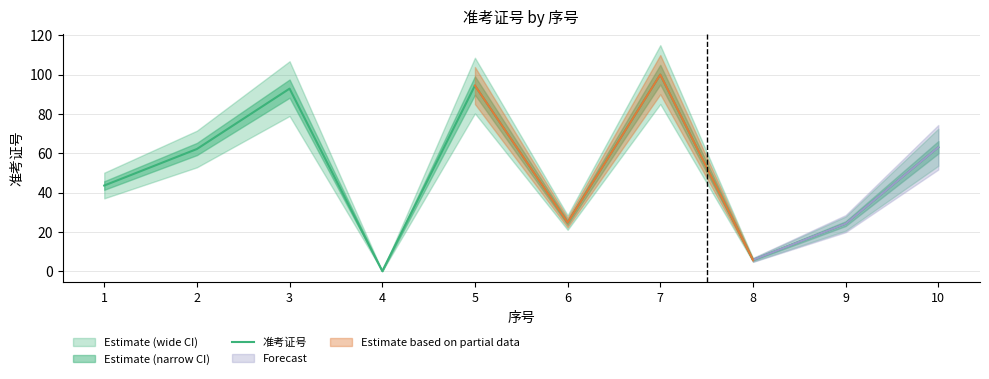

Between 6 and 5, which is larger?

5